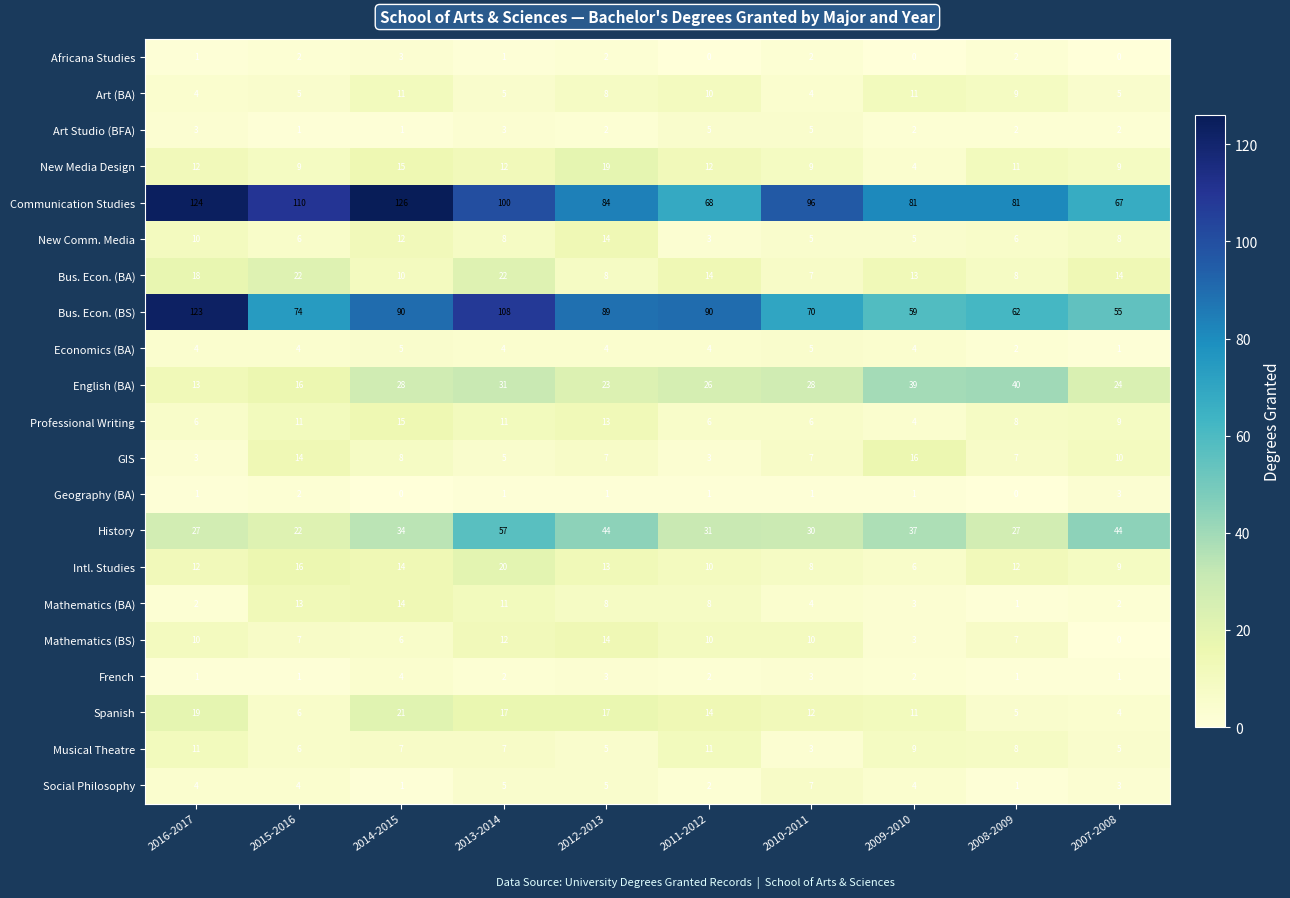

Between 2012-2013 and 2010-2011, which series saw the biggest shift?

Bus. Econ. (BS)